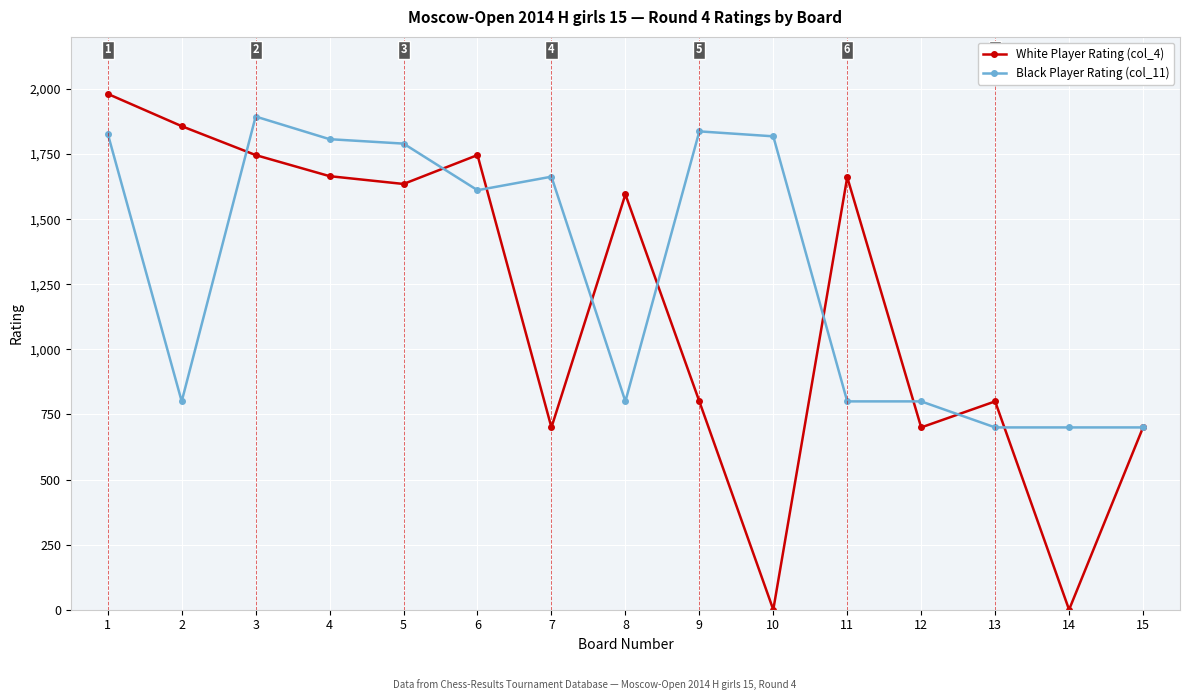

What is the spread (max minus min) of values at 9?

1037